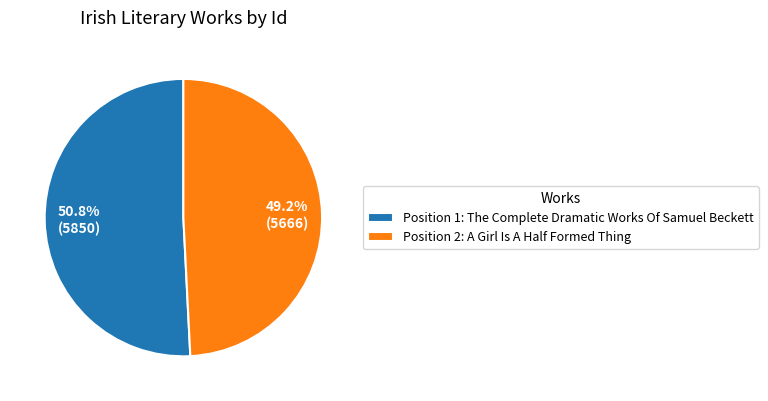

Rank the categories by value from lowest to highest.

Position 2: A Girl Is A Half Formed Thing, Position 1: The Complete Dramatic Works Of Samuel Beckett